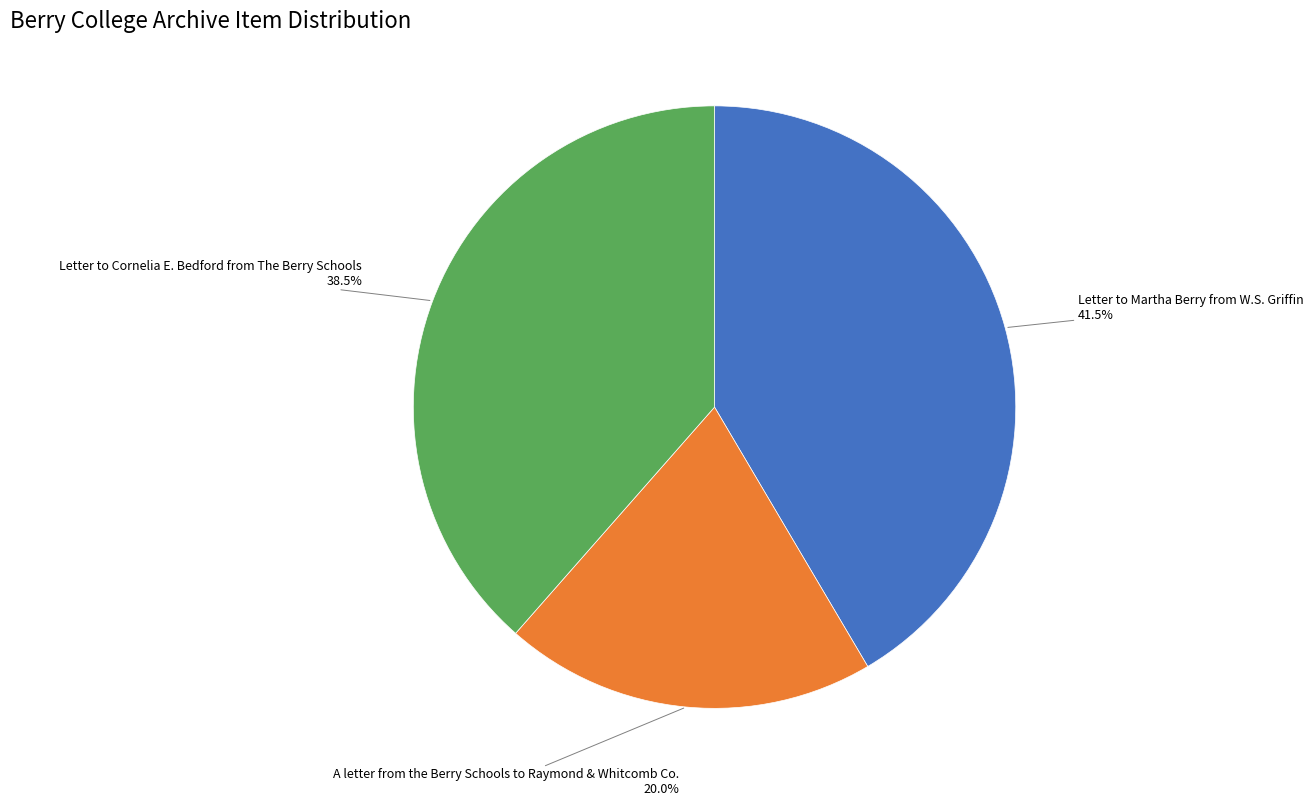

What is the ratio of the value at A letter from the Berry Schools to Raymond & Whitcomb Co. to the value at Letter to Martha Berry from W.S. Griffin?

0.5